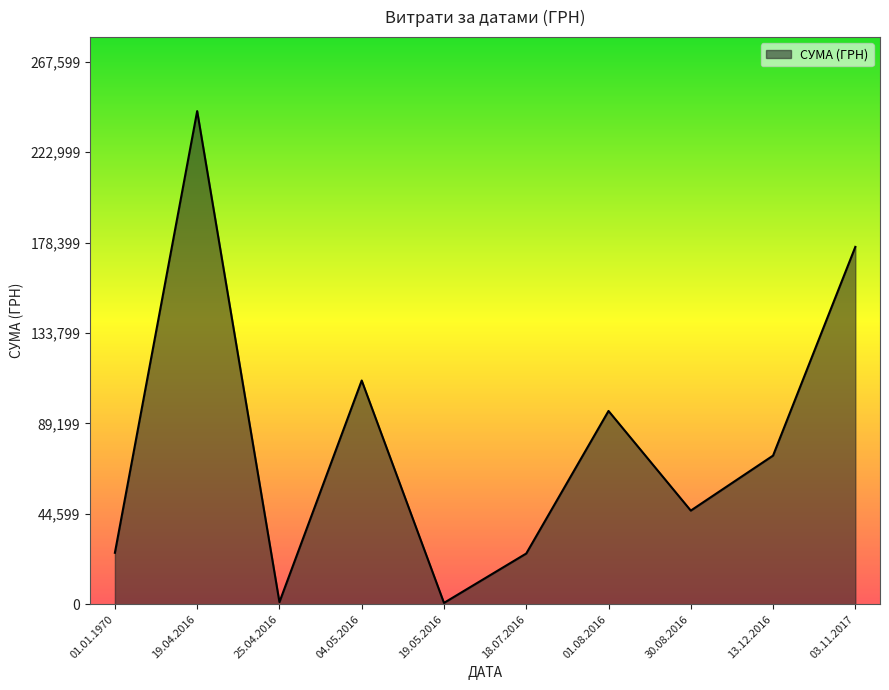

What is the change in value from 19.04.2016 to 04.05.2016?

-132907.0